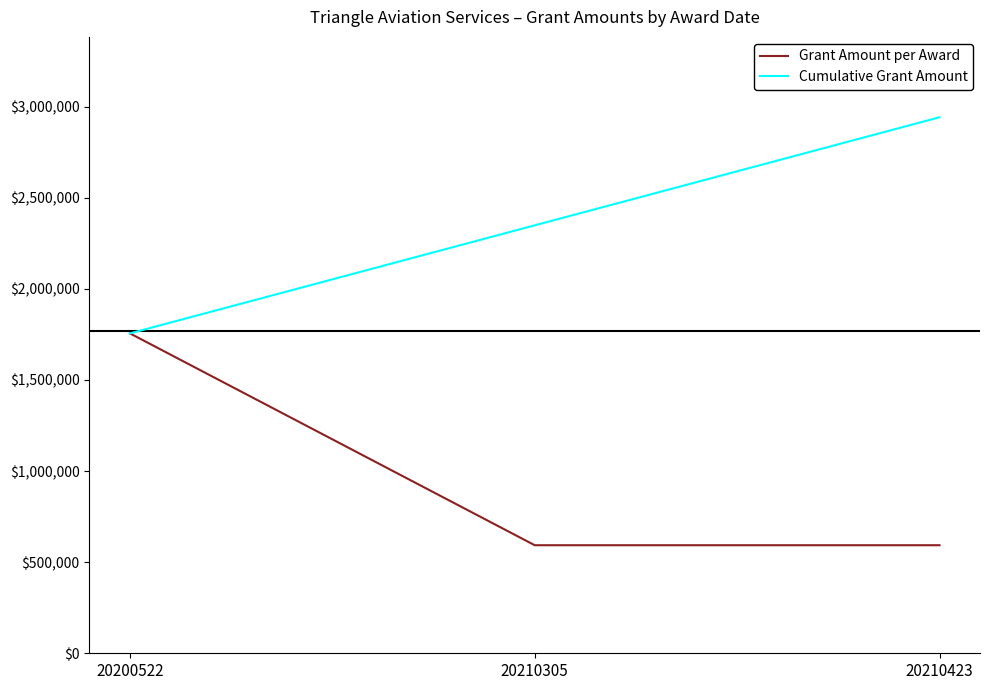

List the labels in order of Cumulative Grant Amount value, largest first.

20210423, 20210305, 20200522